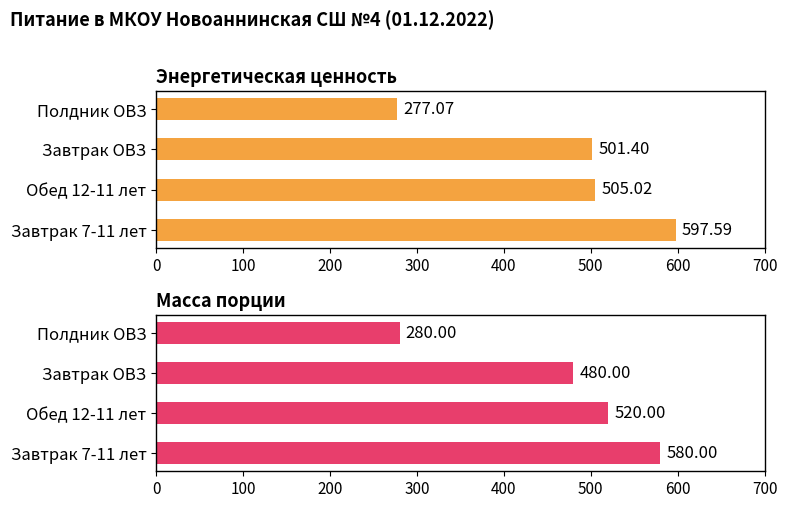

How many bars are there in total?

8